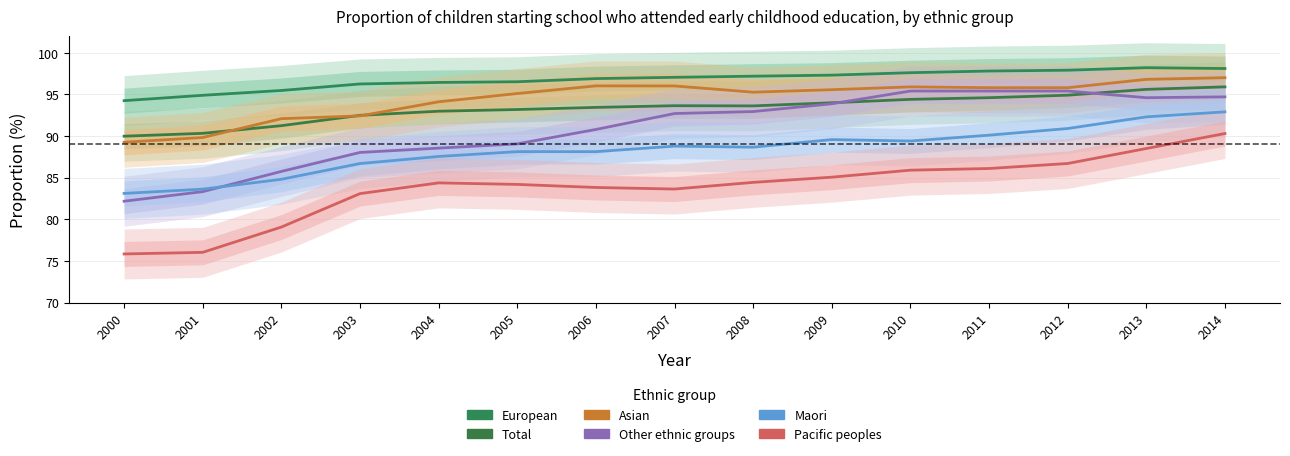

True or false: Maori and European intersect in this chart.

False